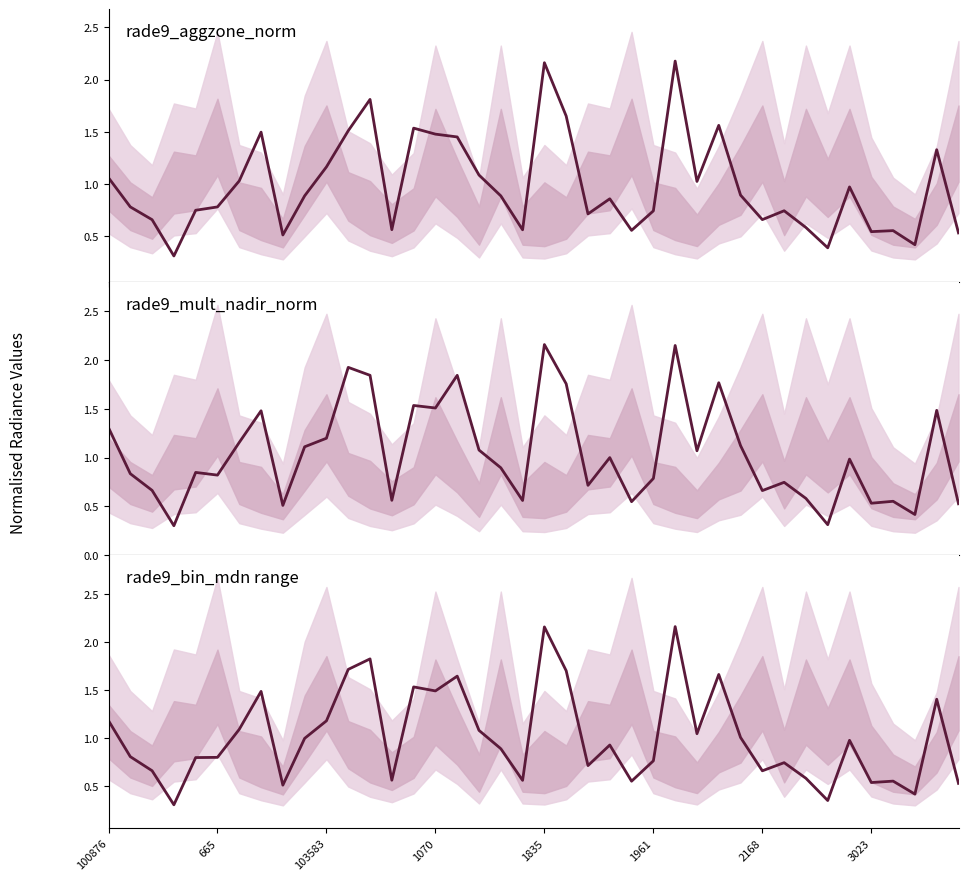

At how many categories does at least one series exceed 0?

40